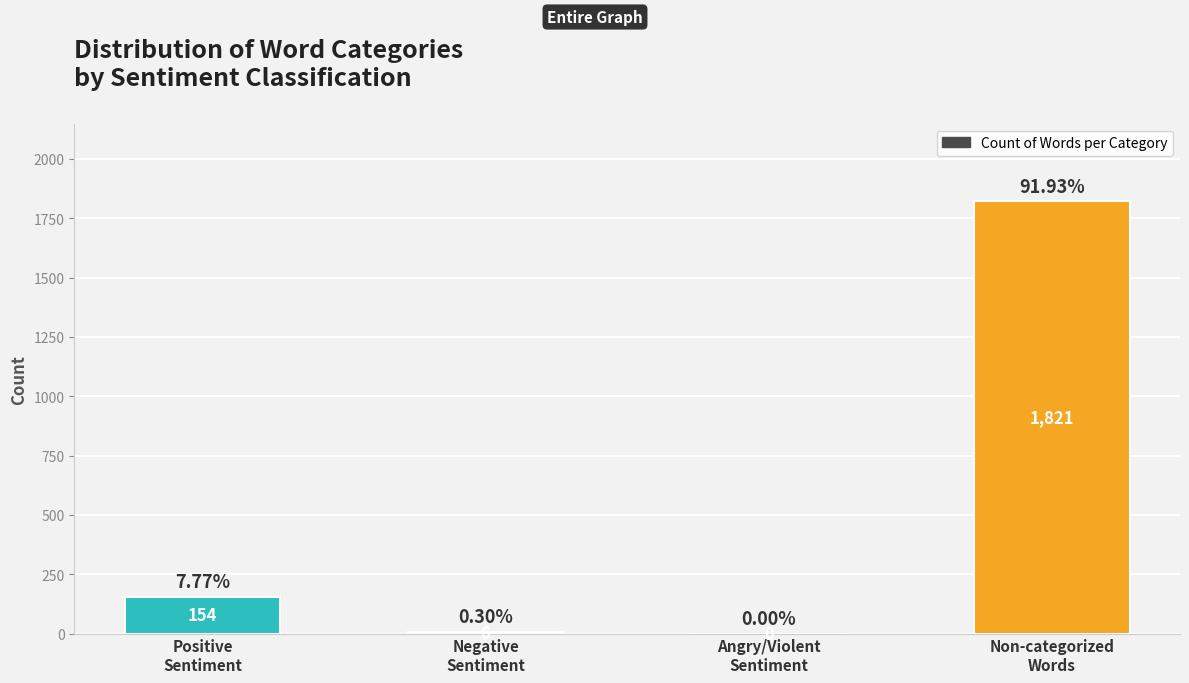

What is the sum of all values?

1981